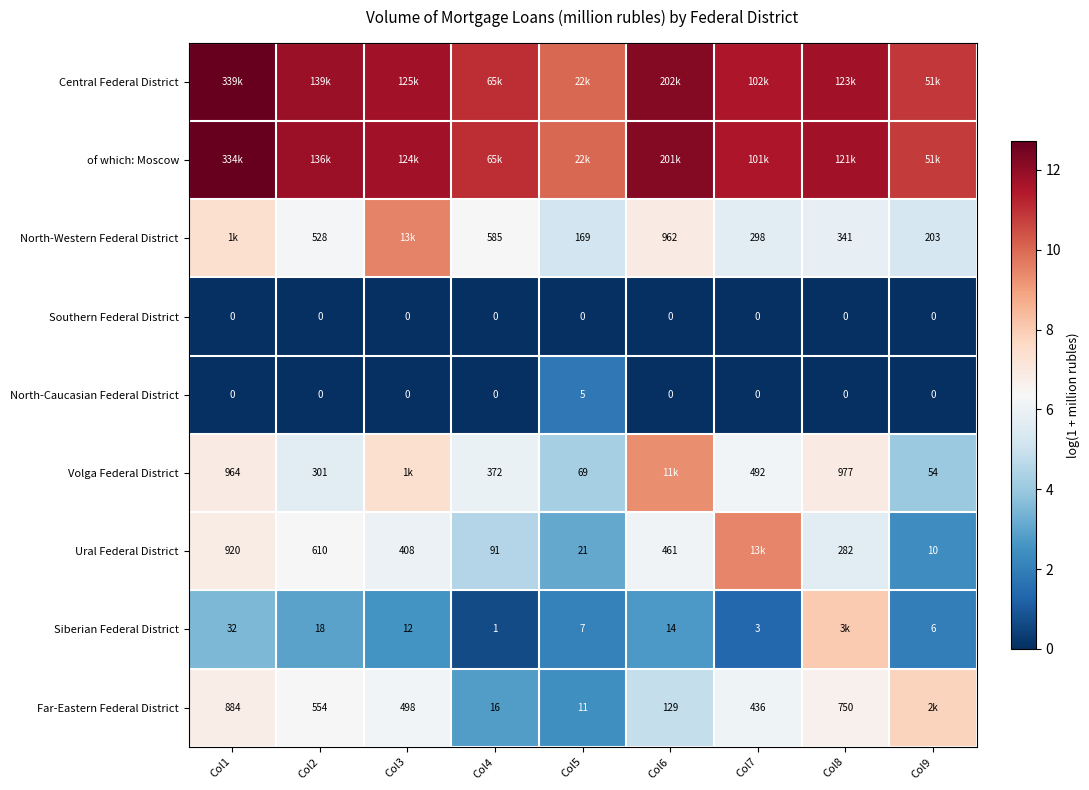

At Col6, list the series in order from smallest to largest.

Southern Federal District, North-Caucasian Federal District, Siberian Federal District, Far-Eastern Federal District, Ural Federal District, North-Western Federal District, Volga Federal District, of which: Moscow, Central Federal District